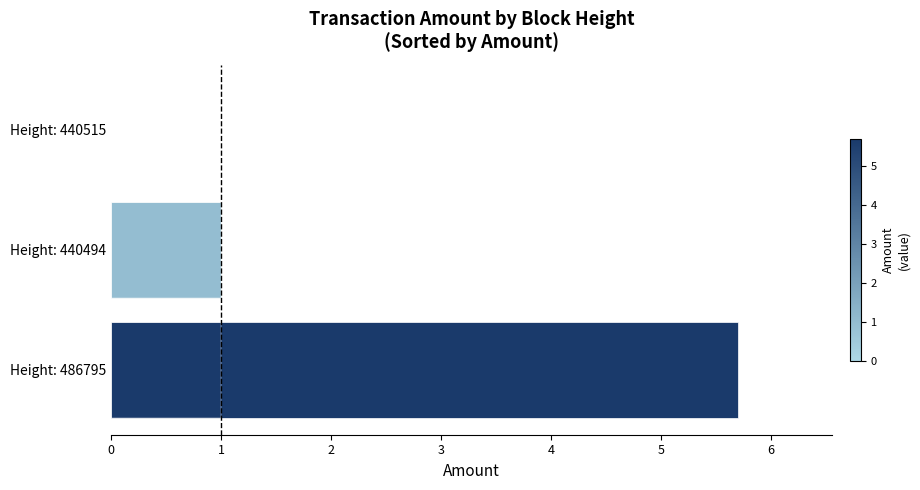

What is the greatest value displayed?

5.7